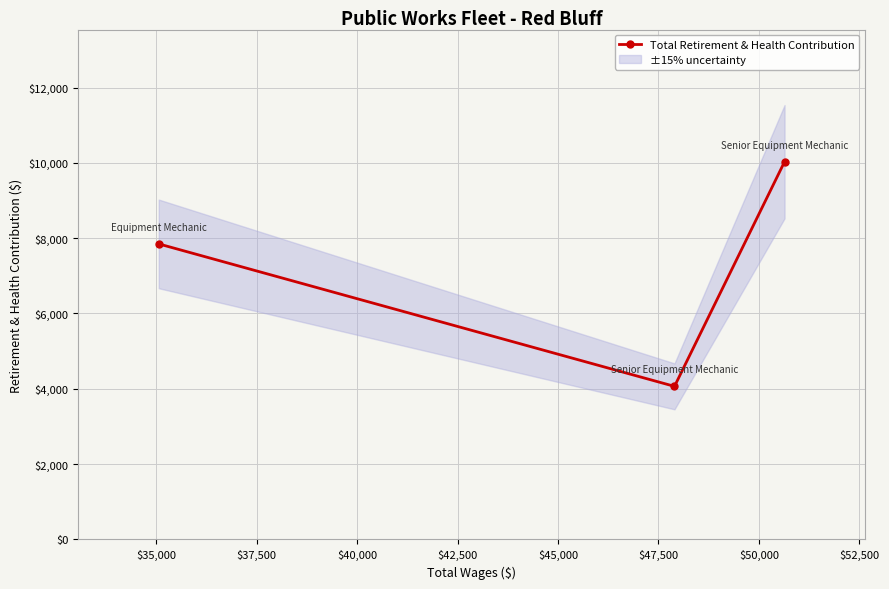

Reading left to right, transcribe all the data shown in this chart.

7848	4065	10030